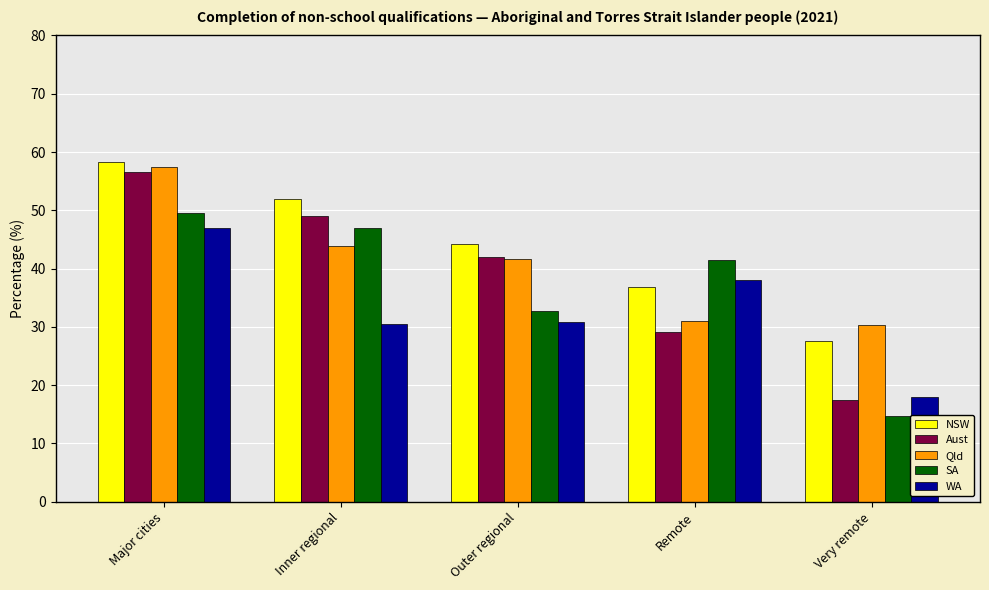

List the series in order of their peak value, highest first.

NSW, Qld, Aust, SA, WA